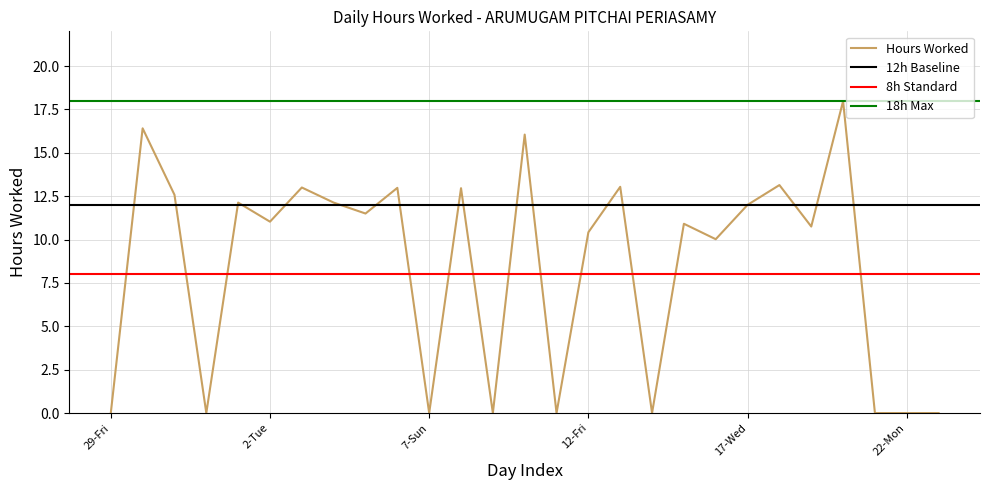

What is the difference between the values at 17-Wed and 16-Tue?

2.0